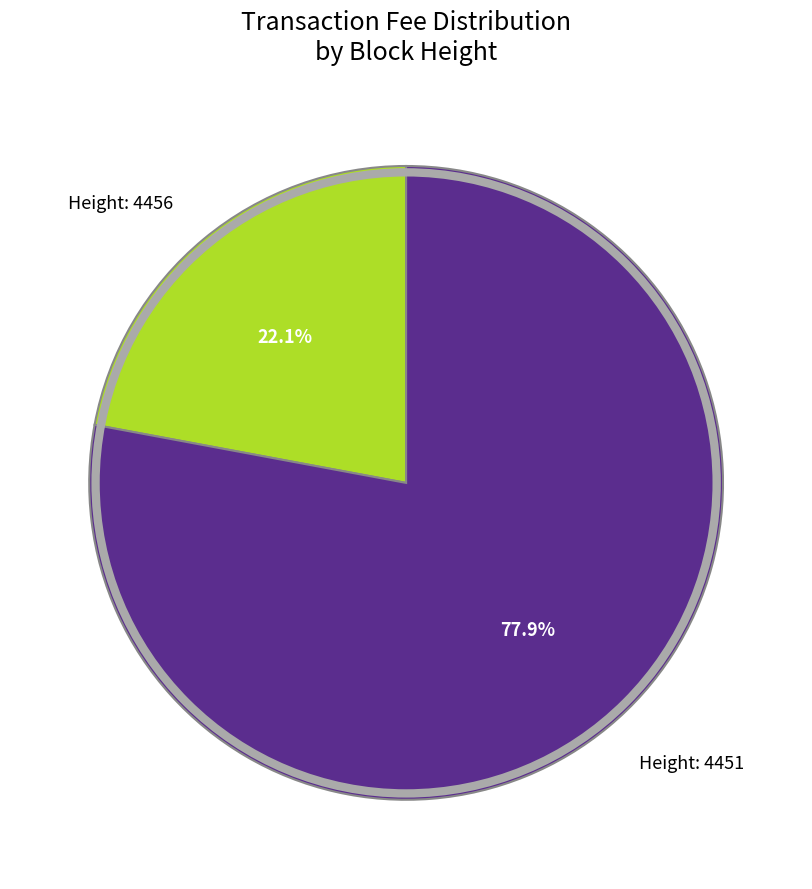

How much of the chart is everything except Height: 4456?

77.9%